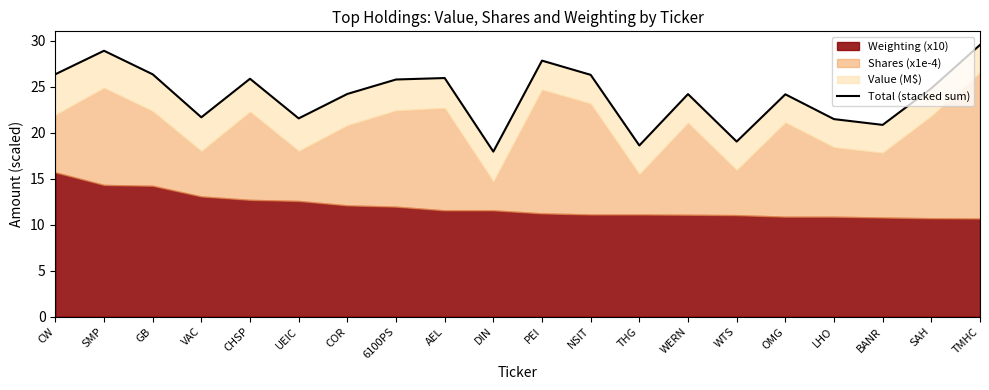

What is the average value?

24.1